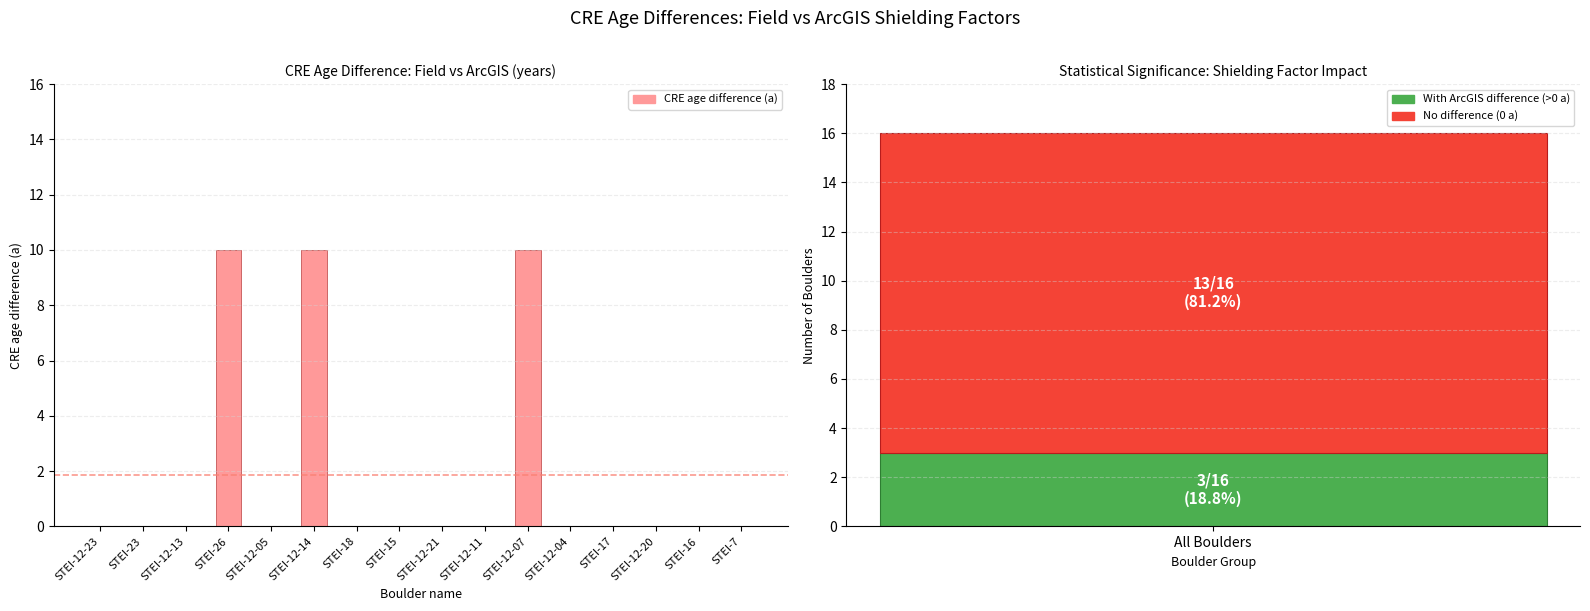

What is the difference between the maximum and second lowest values?

10